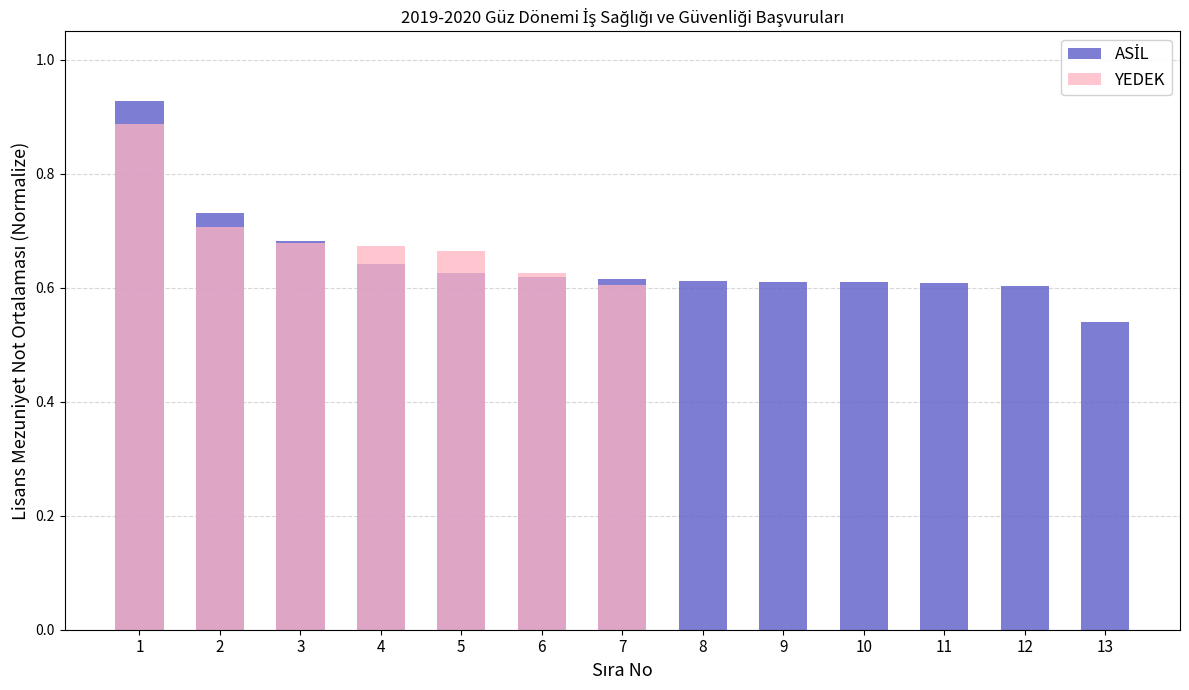

What is the difference between the maximum and minimum values?

0.4